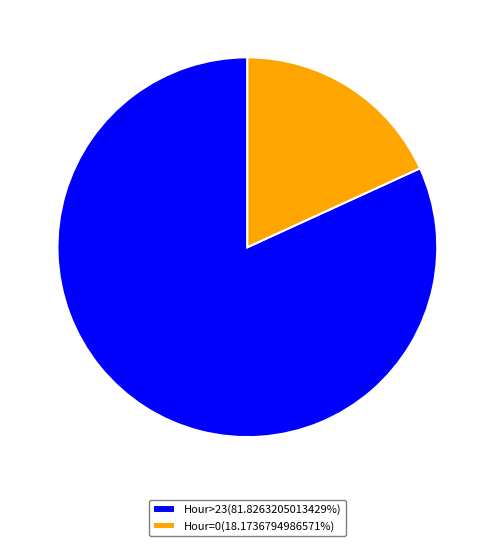

Do Hour=0(18.1736794986571%) and Hour>23(81.8263205013429%) together represent more than half of the pie?

Yes